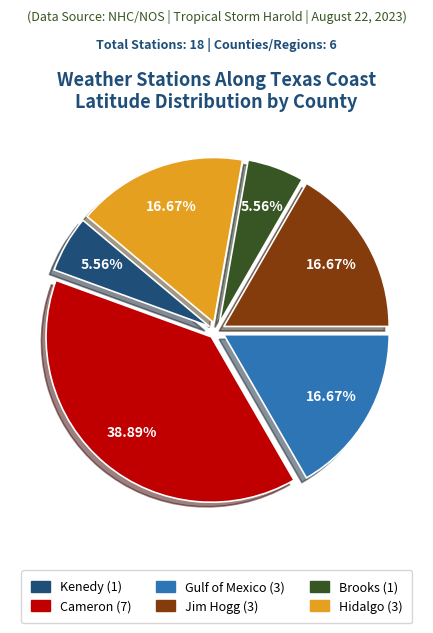

To the nearest percent, what portion does Gulf of Mexico represent?

17%